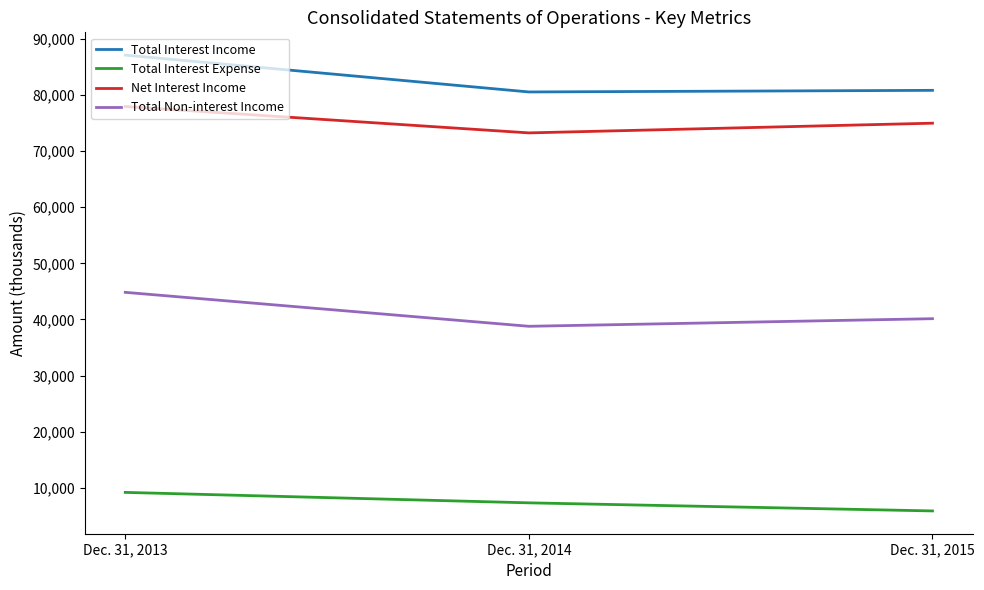

What value does the Total Non-interest Income series have at Dec. 31, 2015, to the nearest 50?

40150